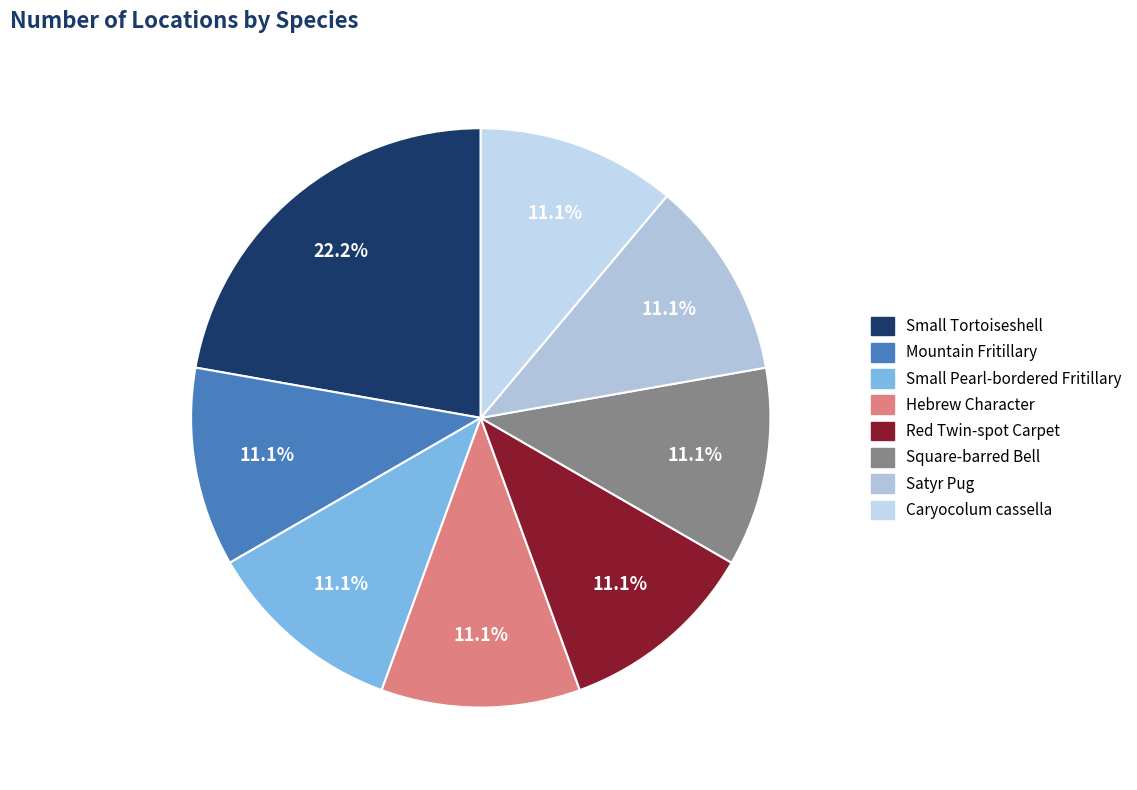

Does Caryocolum cassella account for over 50% of the chart?

No